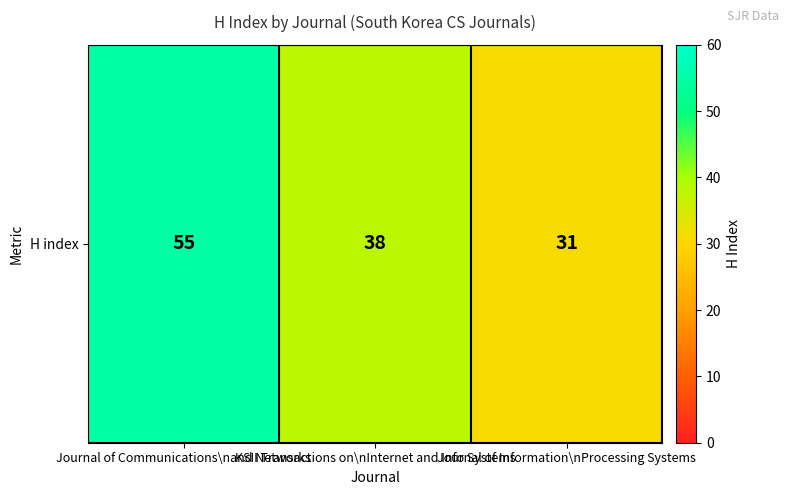

Rank the categories by value from lowest to highest.

Journal of Information\nProcessing Systems, KSII Transactions on\nInternet and Info Systems, Journal of Communications\nand Networks